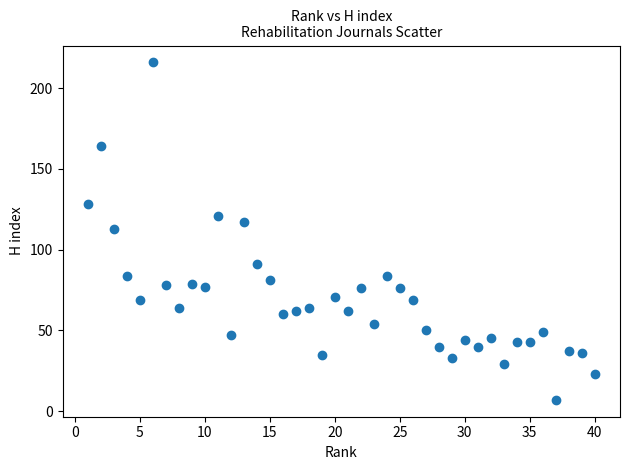

What is the range of X values (max minus min)?

39